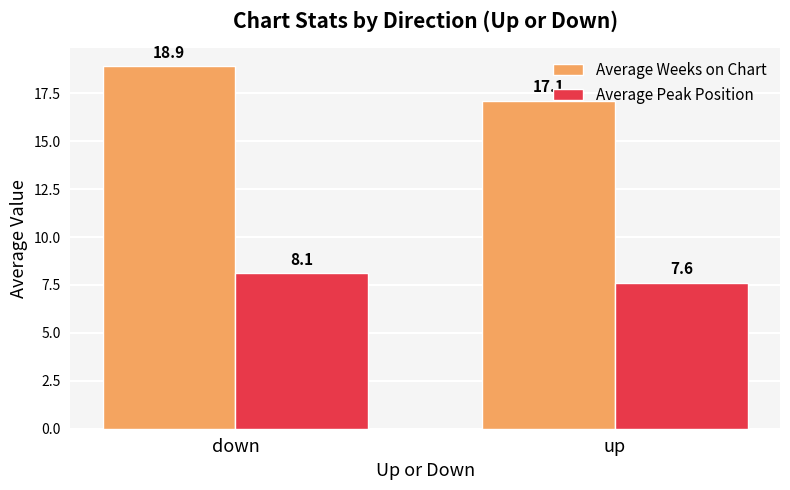

What is the difference between the Average Weeks on Chart values at down and up?

1.8